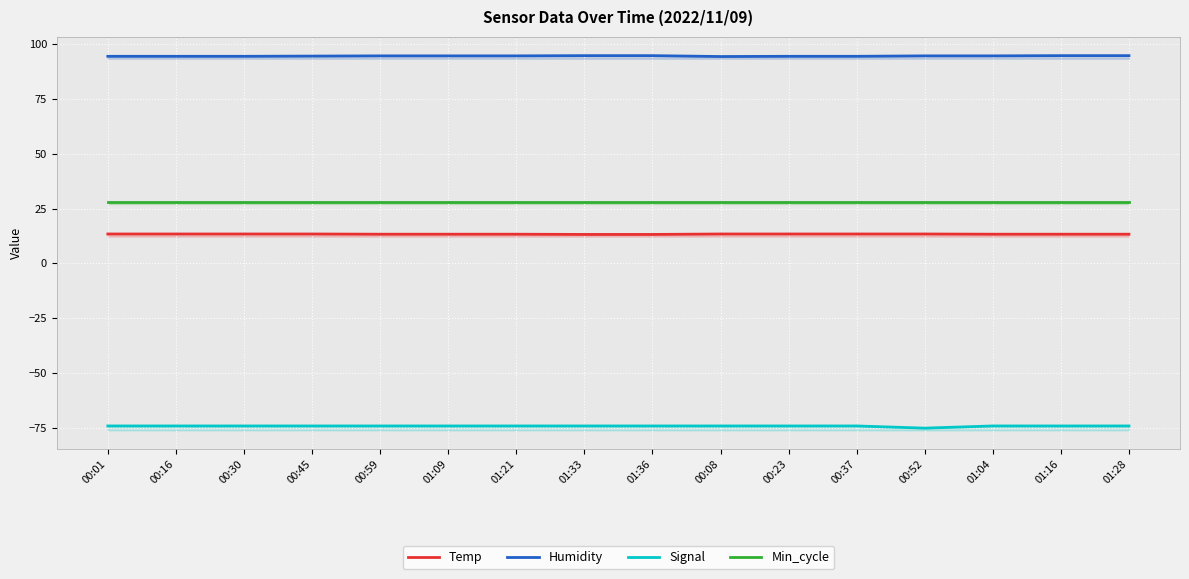

True or false: Temp and Signal cross at least once.

False